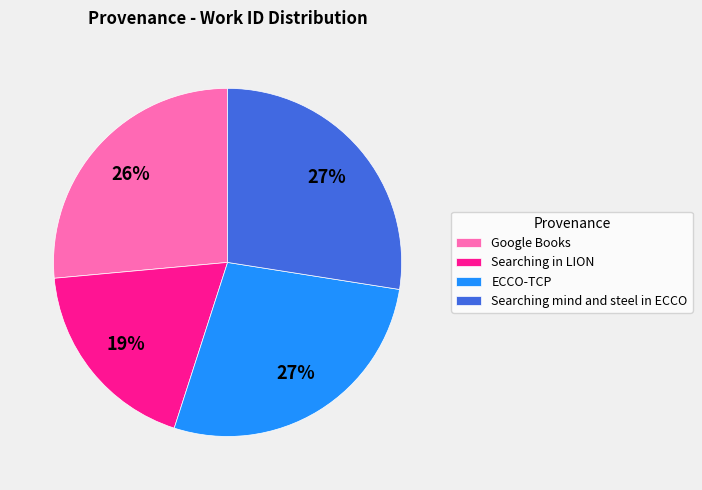

True or false: ECCO-TCP accounts for 27% of the total.

True